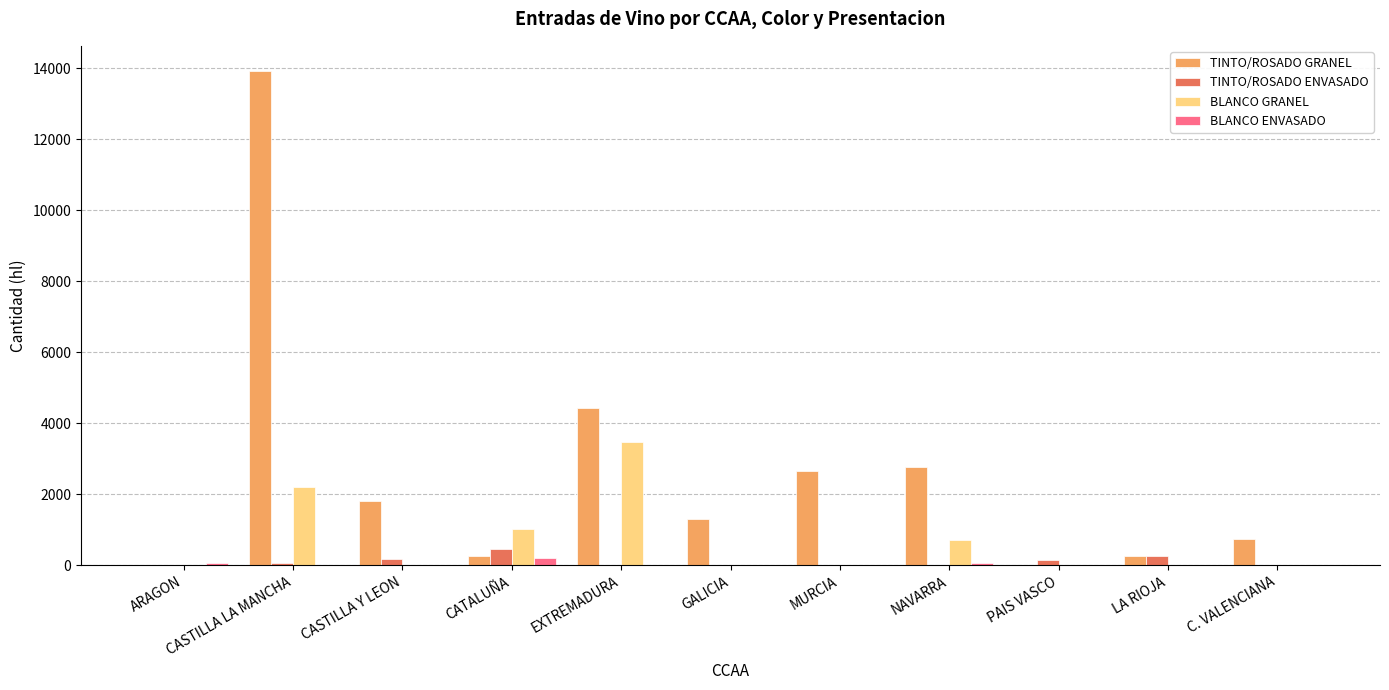

Which series has the largest total across all categories?

TINTO/ROSADO GRANEL